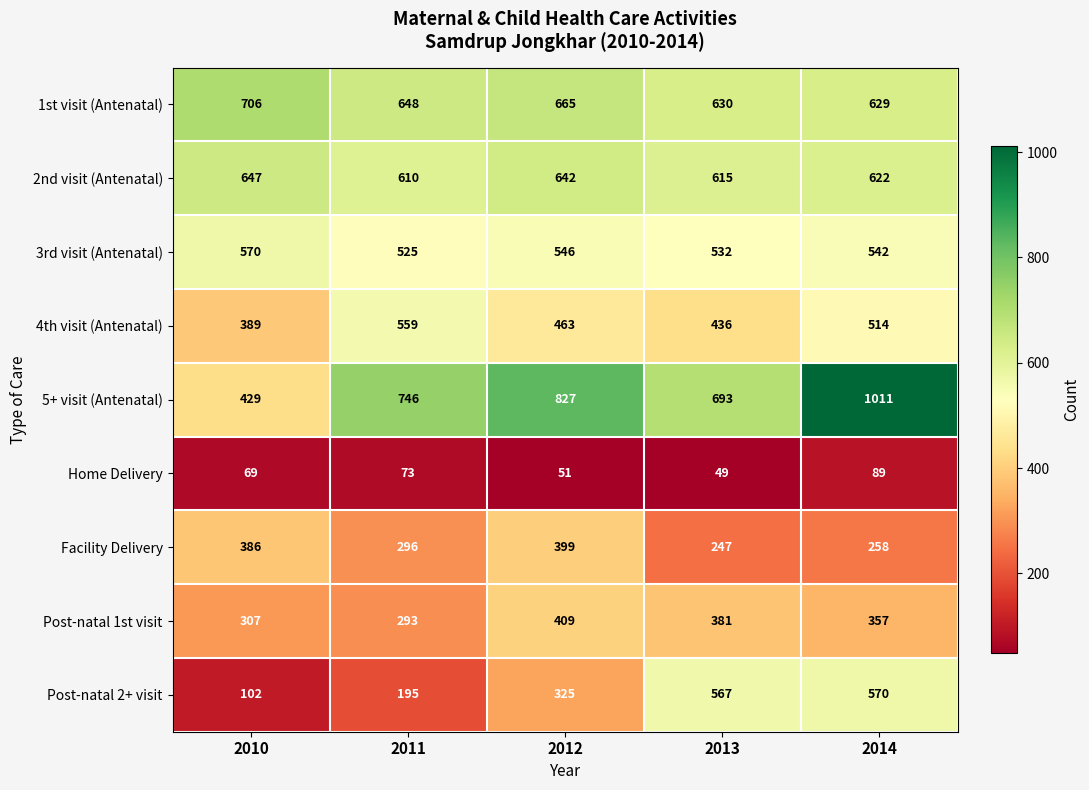

Between 2012 and 2013, which series saw the biggest shift?

Post-natal 2+ visit